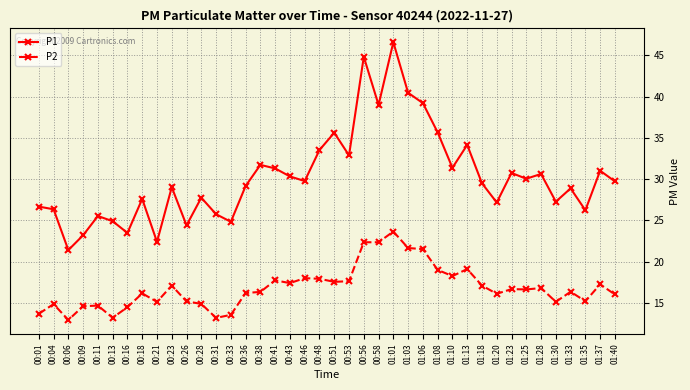

Which category has the lowest value in the P1 series?

00:06